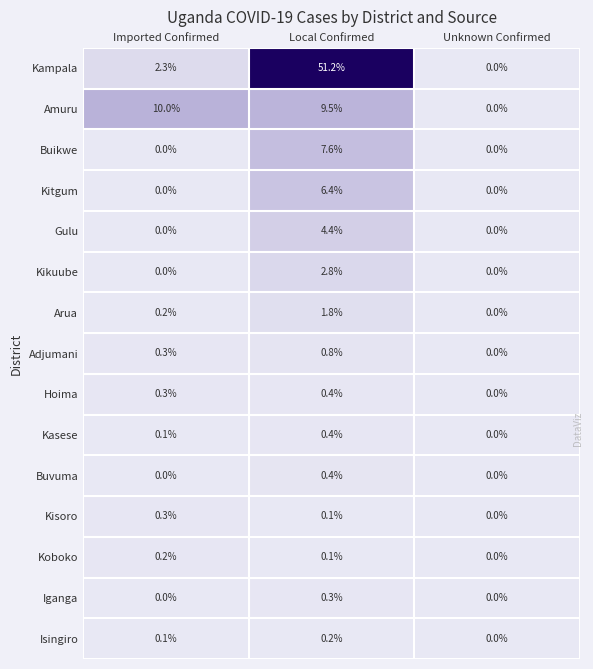

Which series changed the most between Imported Confirmed and Unknown Confirmed?

Amuru